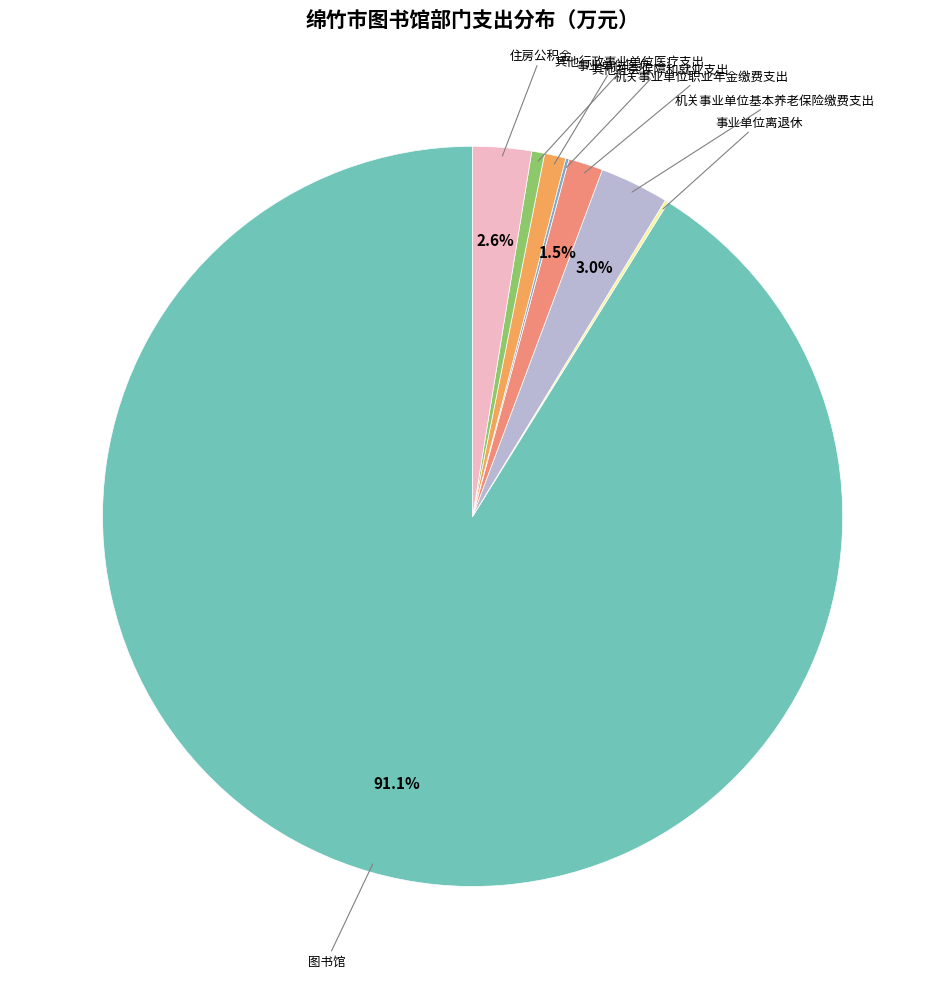

Is it true that 图书馆 is 98% of the pie?

False